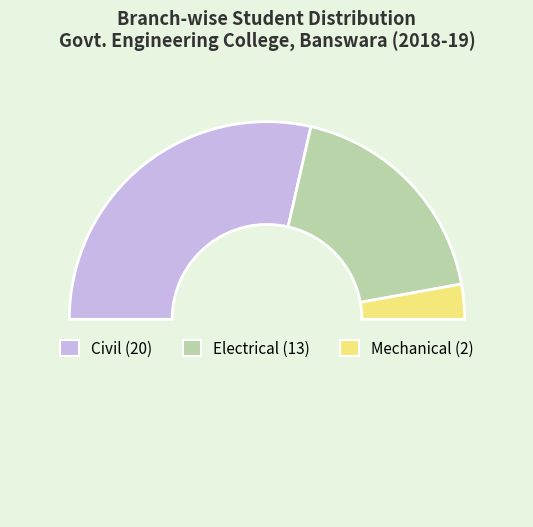

Which slice is the smallest?

Mechanical